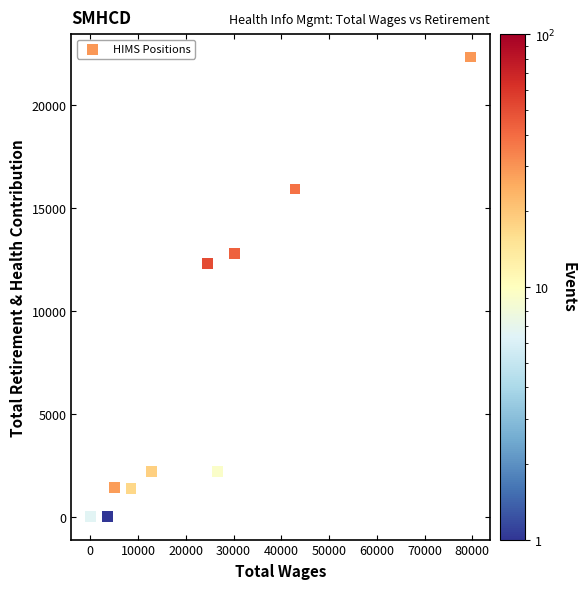

What Y value in the scatter plot is closest to 11153?

12271